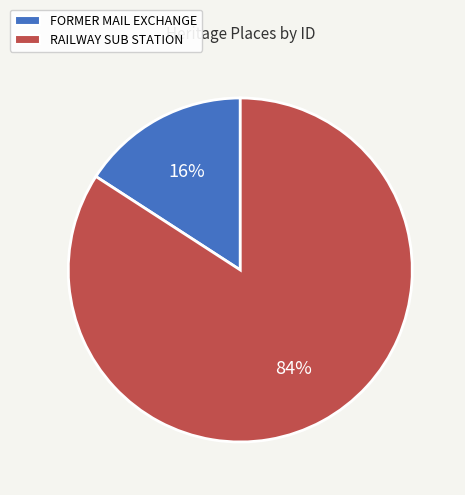

Rank the categories by value from highest to lowest.

RAILWAY SUB STATION, FORMER MAIL EXCHANGE